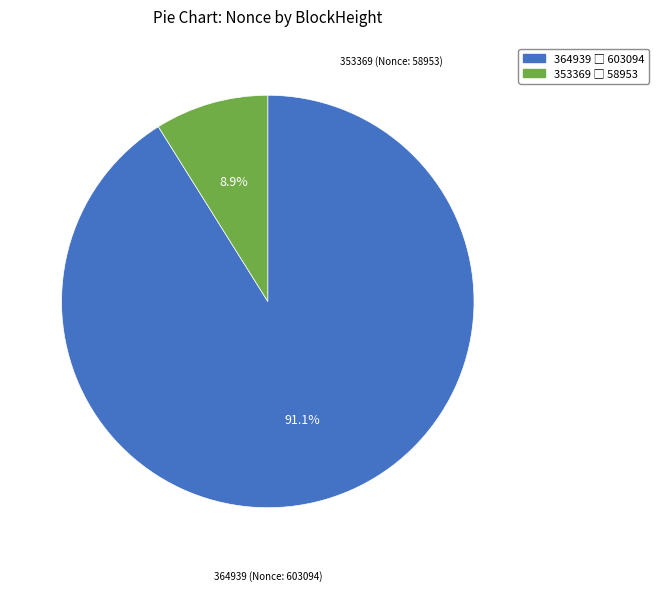

Is there a majority slice in this chart?

Yes